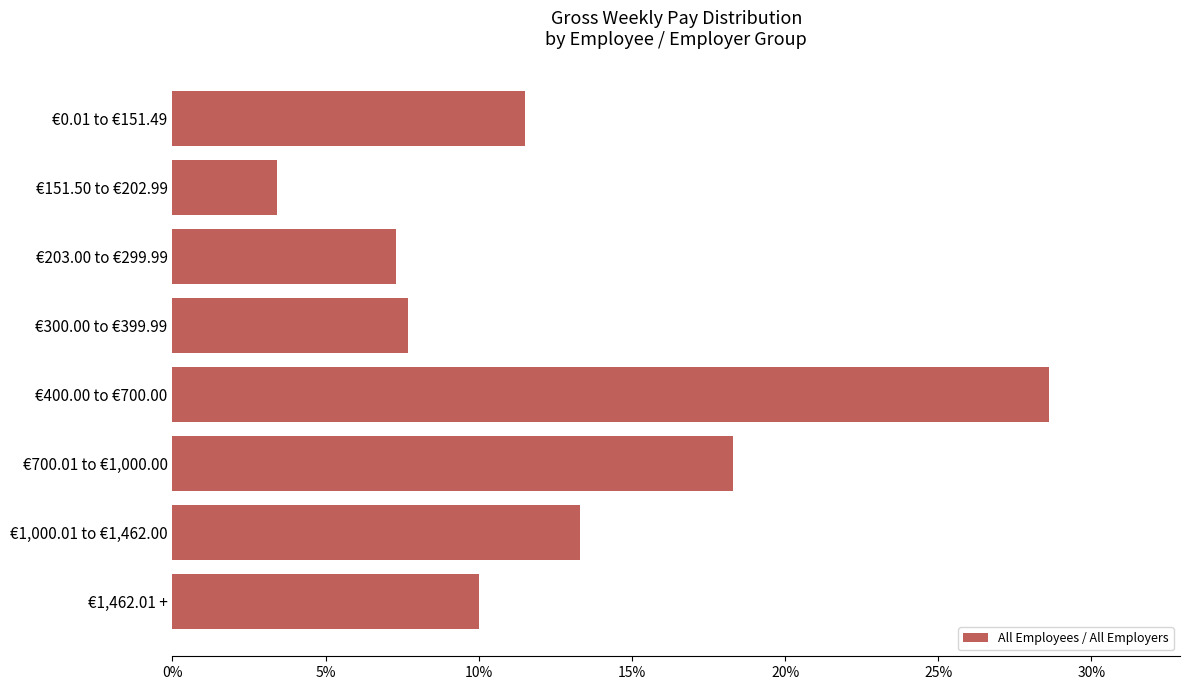

Are the bars horizontal?

Yes